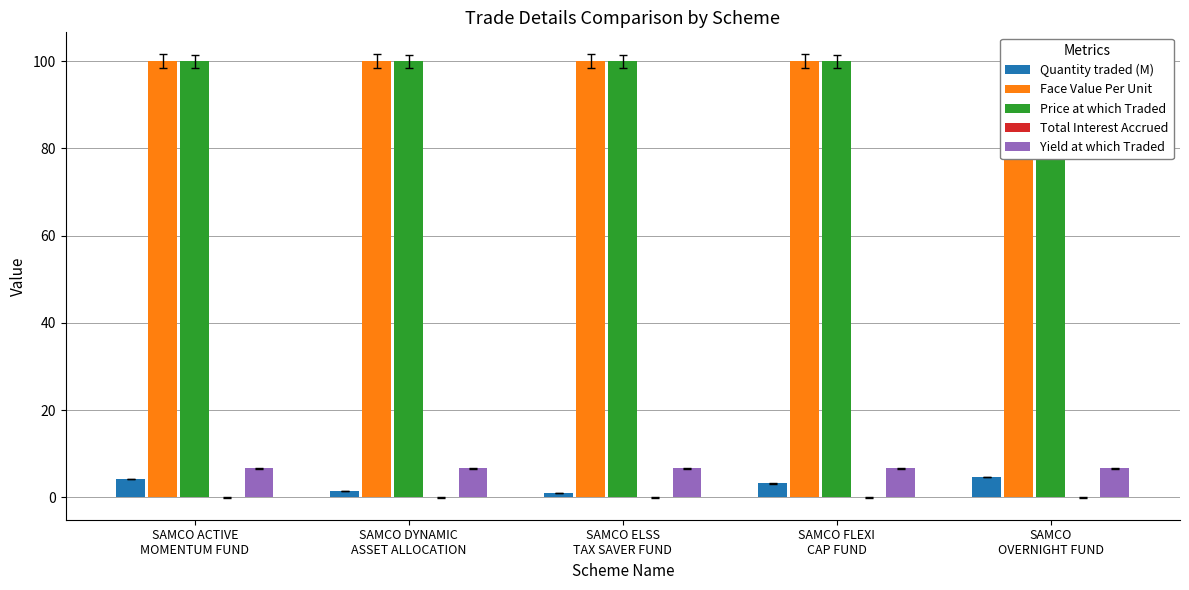

Which series changed the most between SAMCO ACTIVE
MOMENTUM FUND and SAMCO DYNAMIC
ASSET ALLOCATION?

Quantity traded (M)